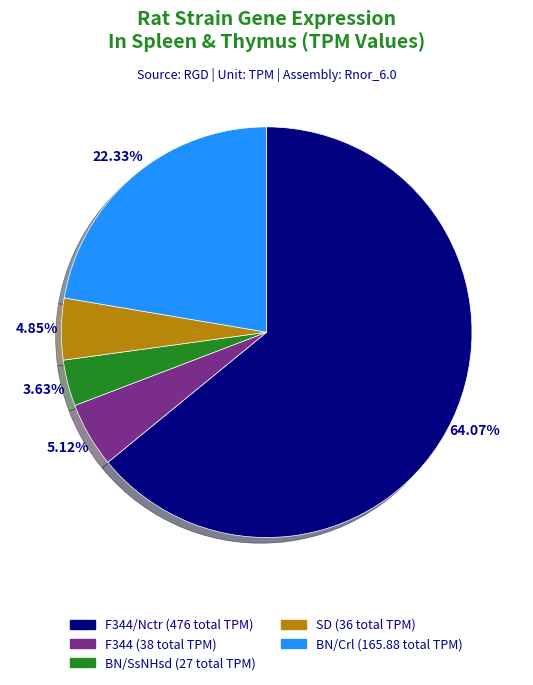

Does any single category account for the majority?

Yes